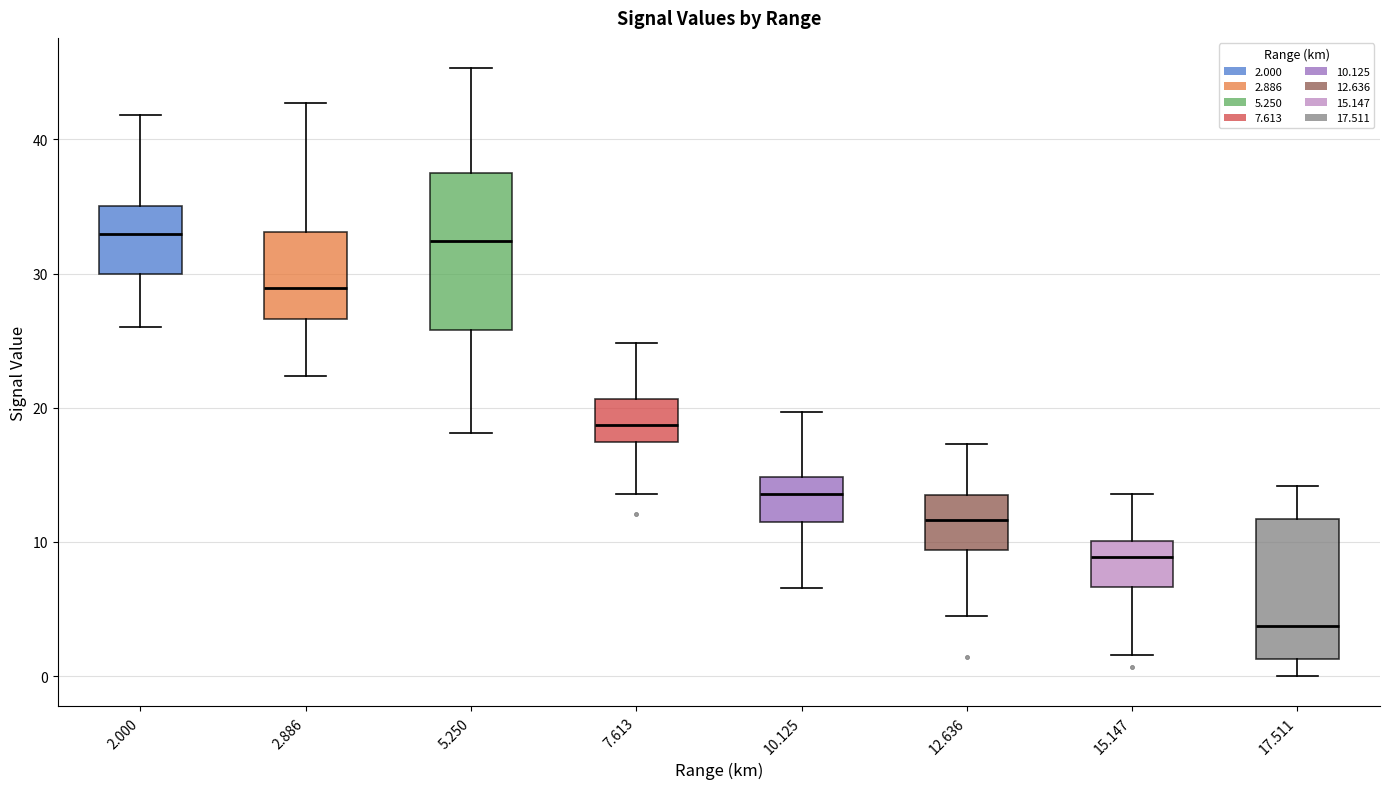

Reading left to right, transcribe this box plot: for each box, give where its median line is, the range the box spans, and where its two whiskers end, as read against the y-axis. The values are not printed on the chart, so give them approximately, as read against the axis.

2.000: median 33, box 30 to 35, whiskers 26 to 42
2.886: median 29, box 27 to 33, whiskers 22 to 43
5.250: median 32, box 26 to 38, whiskers 18 to 45
7.613: median 19, box 17 to 21, whiskers 14 to 25
10.125: median 14, box 11 to 15, whiskers 7 to 20
12.636: median 12, box 9 to 14, whiskers 5 to 17
15.147: median 9, box 7 to 10, whiskers 2 to 14
17.511: median 4, box 1 to 12, whiskers 0 to 14